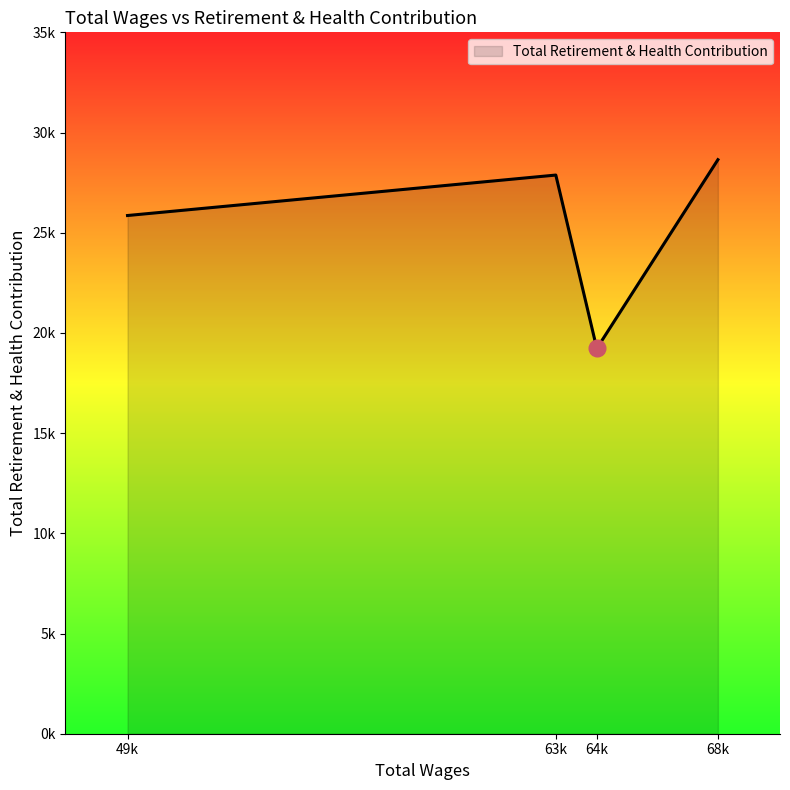

Which label corresponds to the largest value in the chart?

68k